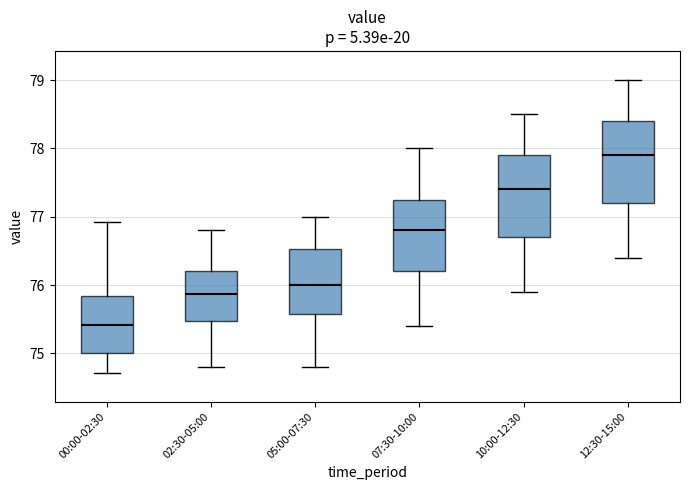

Where is the upper edge of the box for 10:00-12:30 on the y-axis? The values are not printed on the chart, so give them approximately, as read against the axis.

77.9